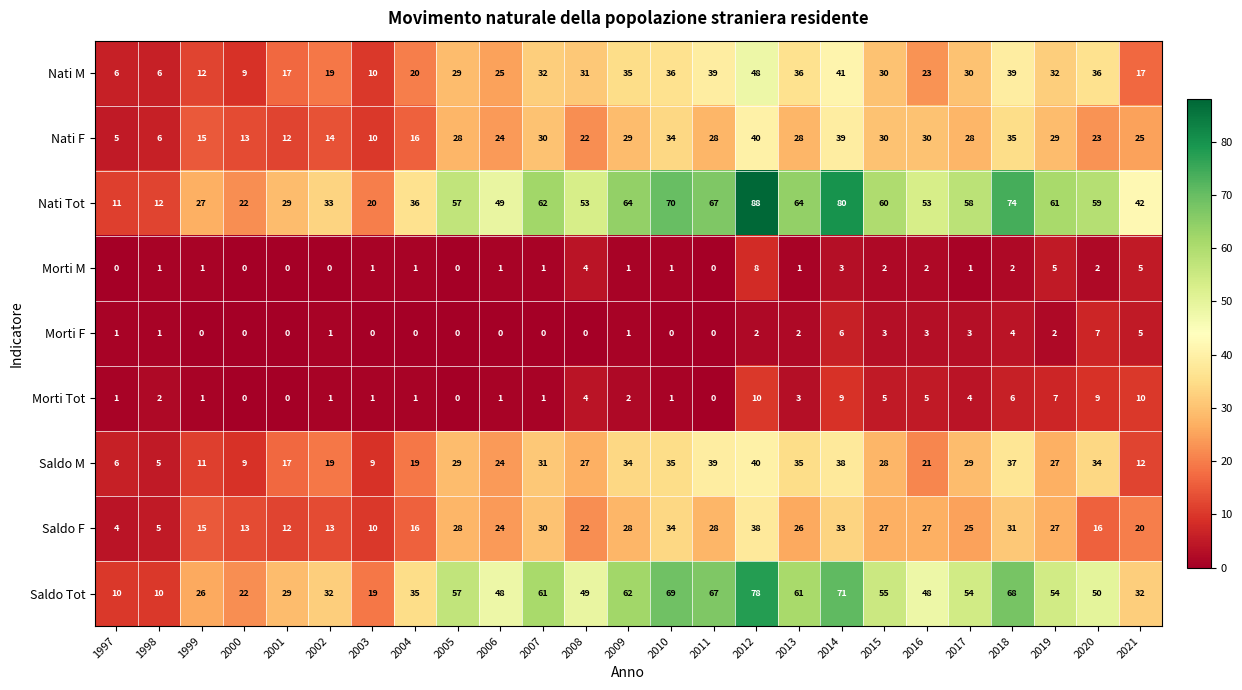

Which label corresponds to the largest value in the chart?

2012